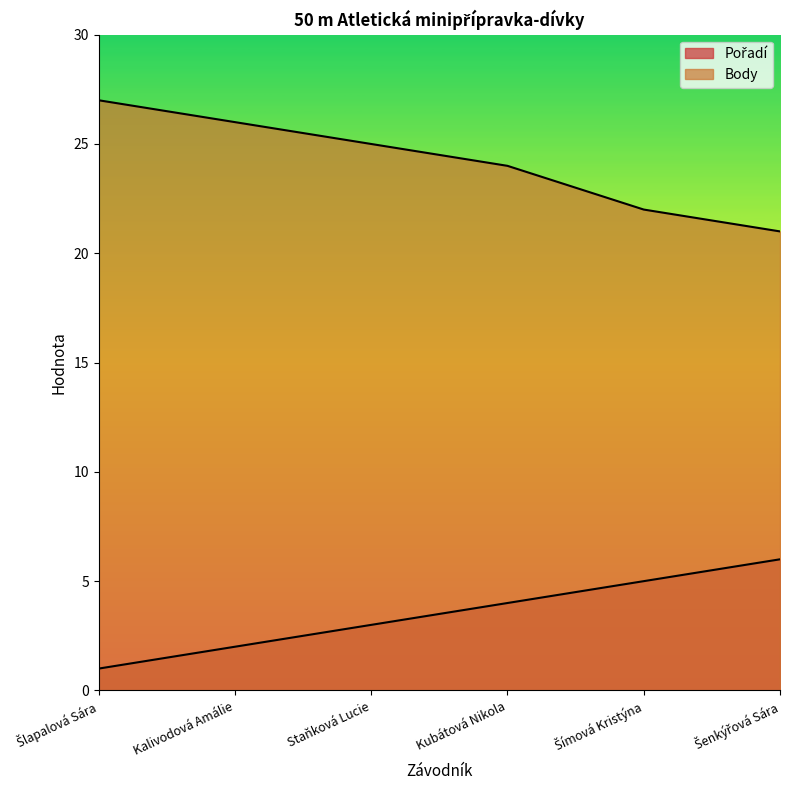

The Body series shows 36 at Šímová Kristýna. True or false?

False